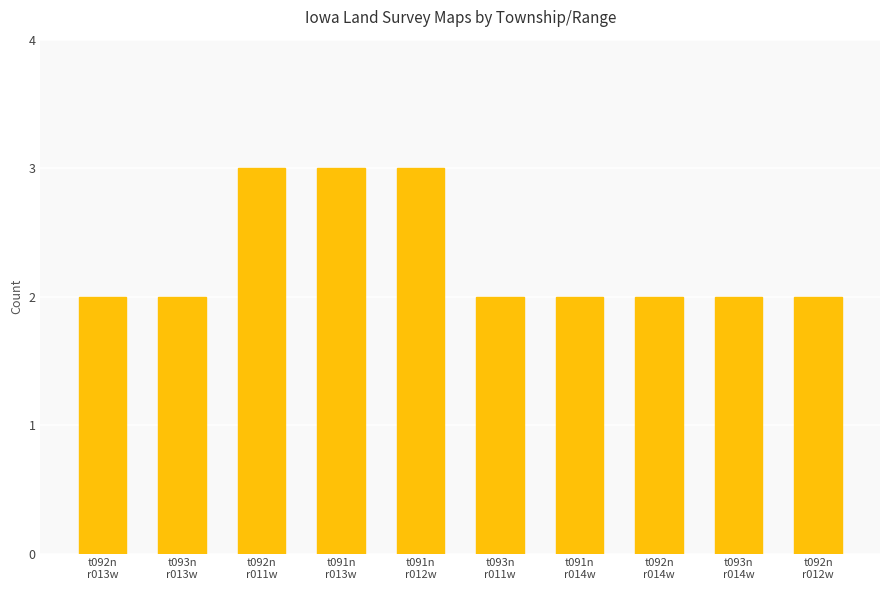

What is the change in value from t091n
r012w to t092n
r014w?

-1